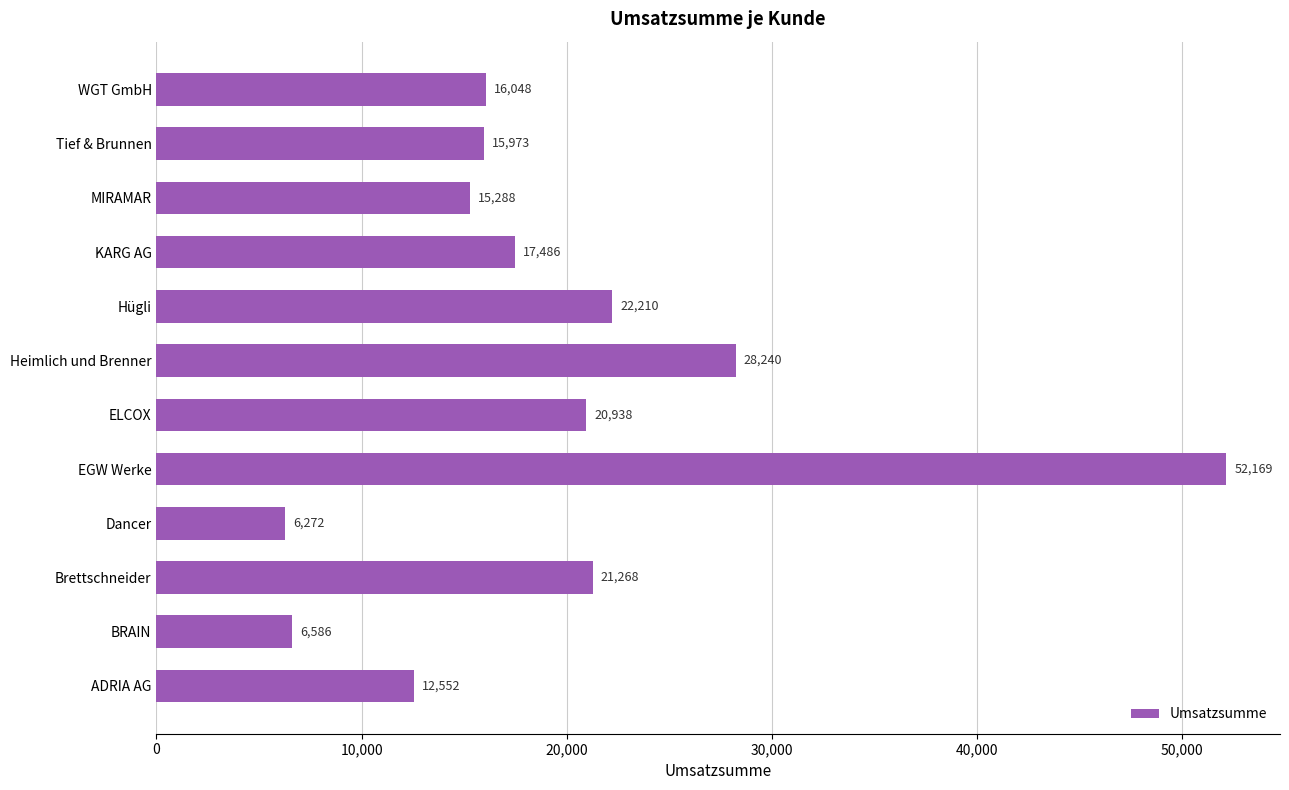

Which label corresponds to the largest value in the chart?

EGW Werke